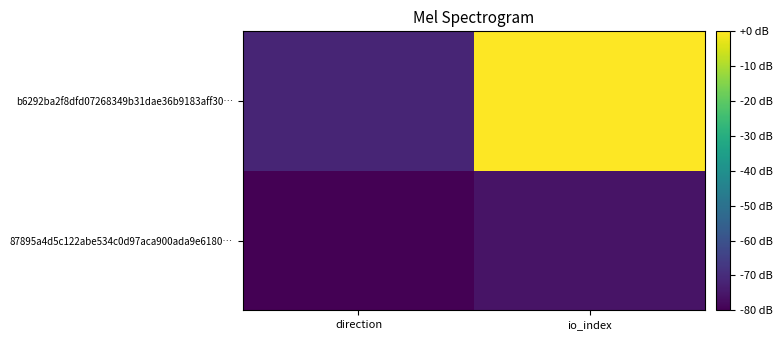

At which category does the chart reach its peak across all series?

io_index